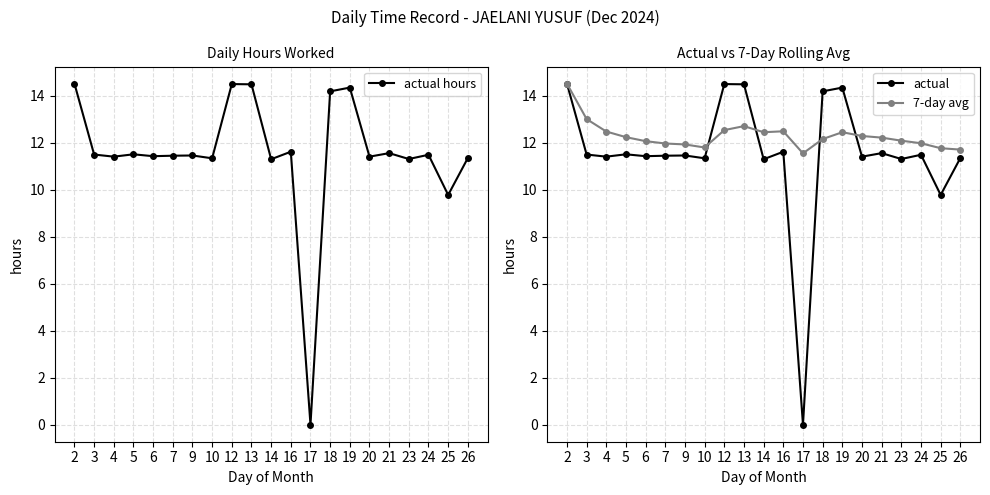

Where is actual hours nearest to the value 7?

25